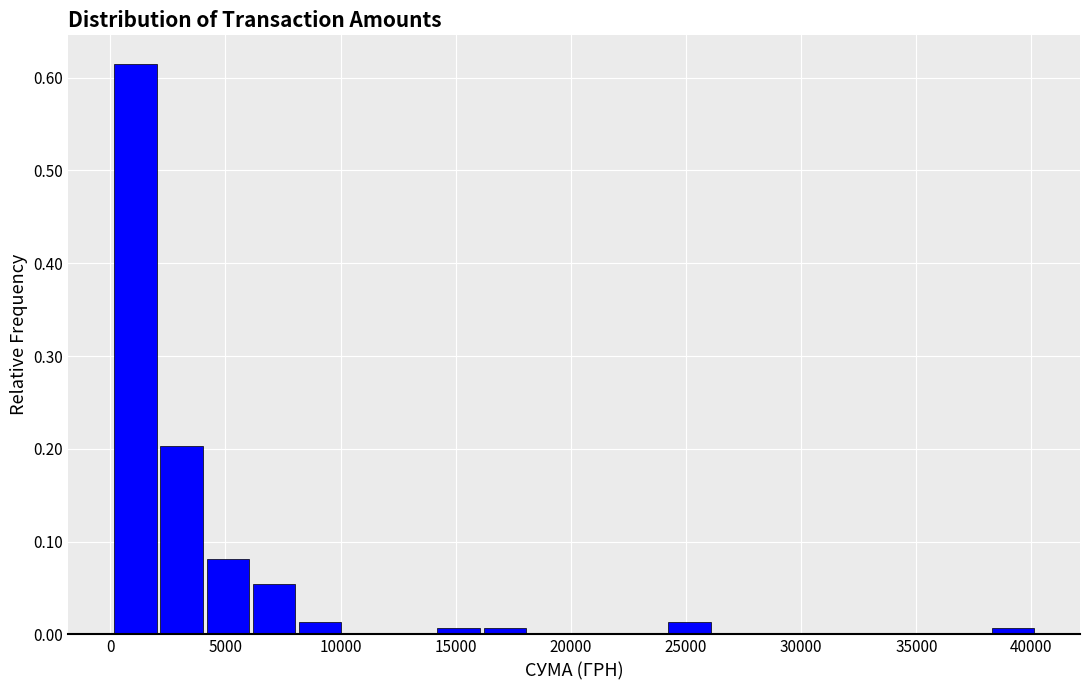

Reading left to right, list every bar in this chart as the range it spans on the x-axis followed by its height. Neither the bar edges nor the heights are printed on the chart, so give them approximately, as read against the axes.

0 to 2000: 0.61
2000 to 4000: 0.20
4000 to 6000: 0.08
6000 to 8000: 0.05
8000 to 10000: 0.01
10000 to 12000: 0
12000 to 14000: 0
14000 to 16000: under 0.01
16000 to 18000: under 0.01
18000 to 20000: 0
20000 to 22000: 0
22000 to 24000: 0
24000 to 26000: 0.01
26000 to 28000: 0
28000 to 30000: 0
30000 to 32000: 0
32000 to 34000: 0
34000 to 36000: 0
36000 to 38000: 0
38000 to 40000: under 0.01